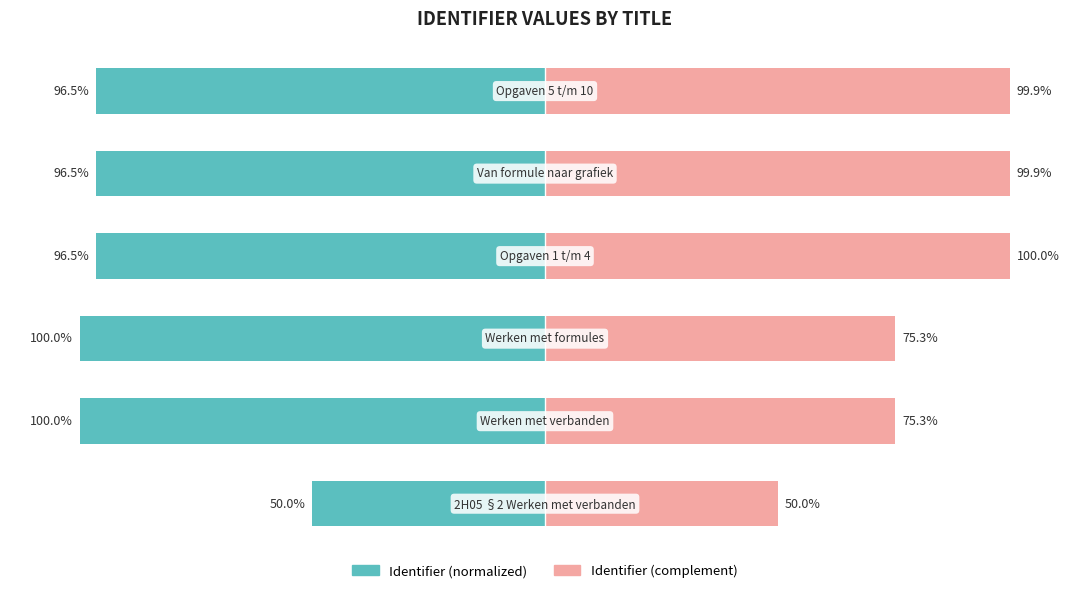

What is the spread (max minus min) of values at 0?

100.0